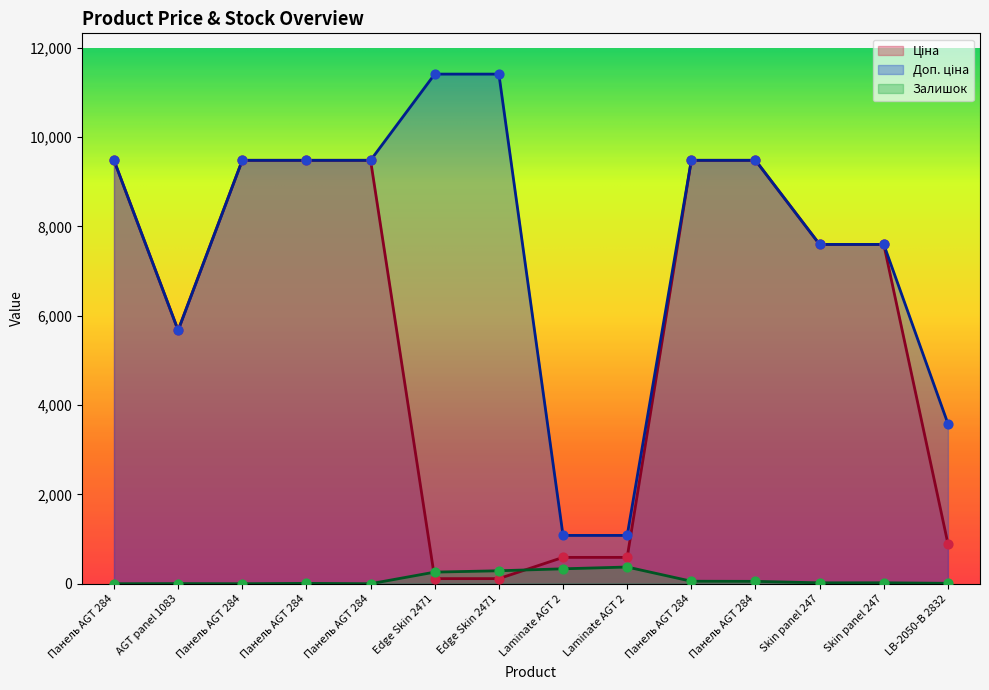

Which series has the largest total across all categories?

Доп. ціна